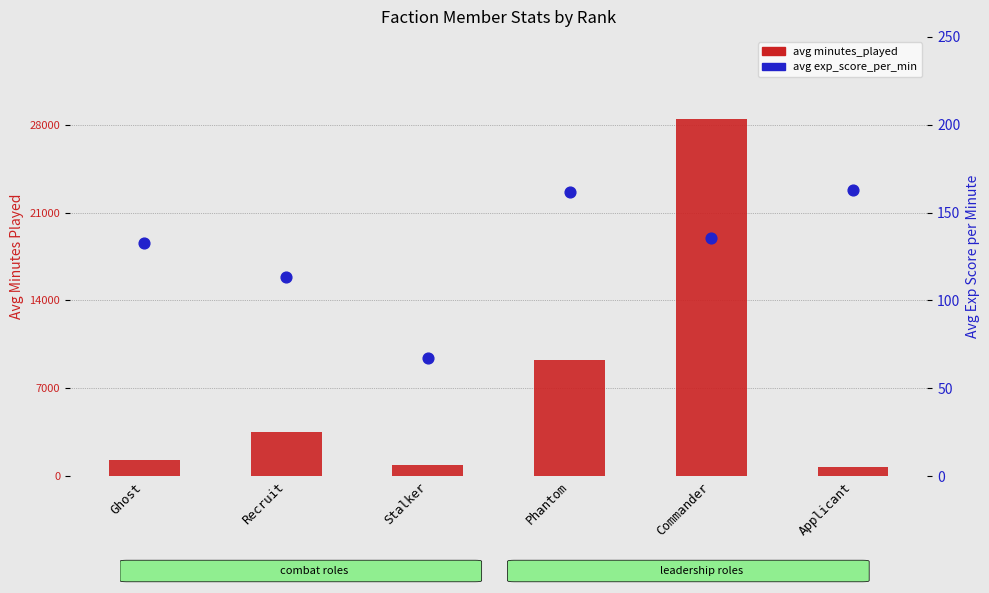

Which series reaches the minimum Y coordinate?

avg exp_score_per_min